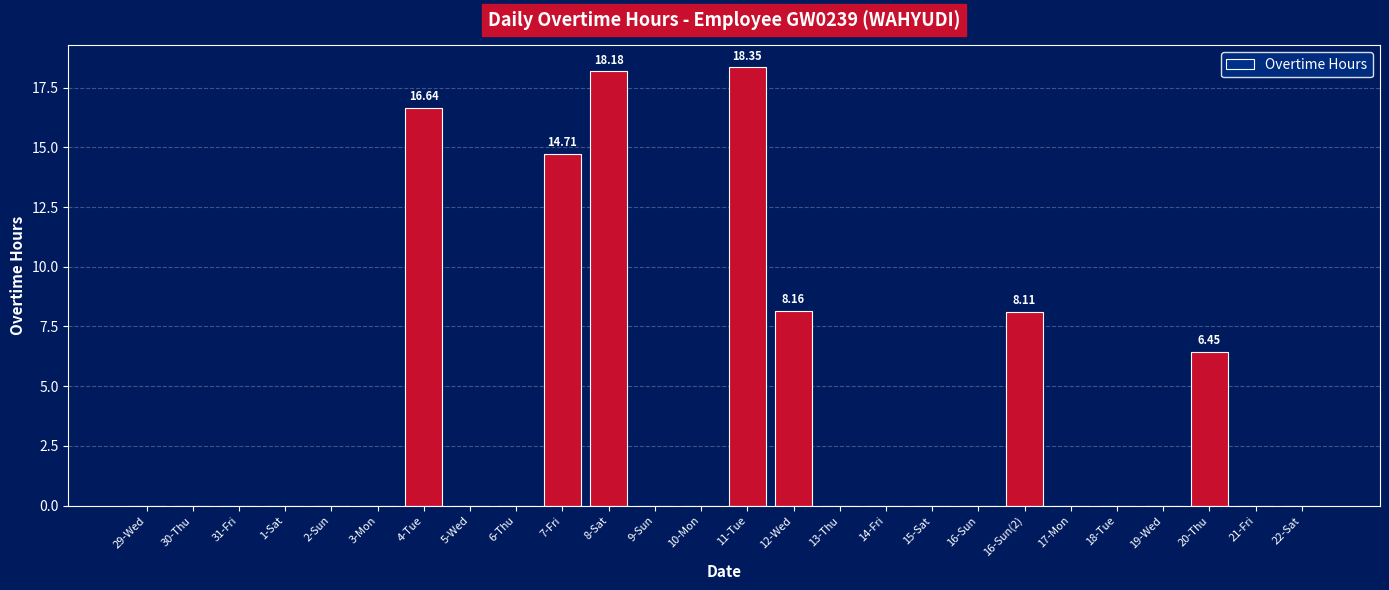

What is the sum of the values at 16-Sun(2) and 7-Fri?

22.8